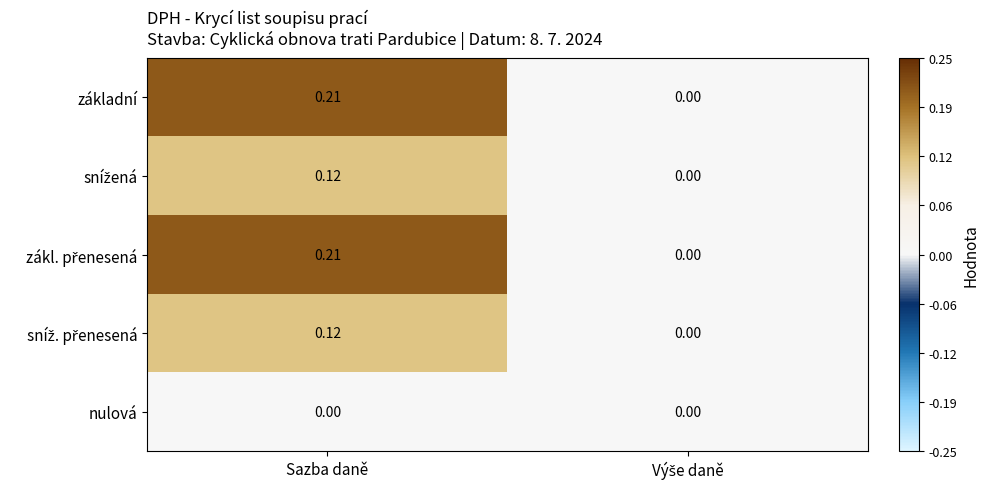

At which category is the sum across all series the highest?

Sazba daně